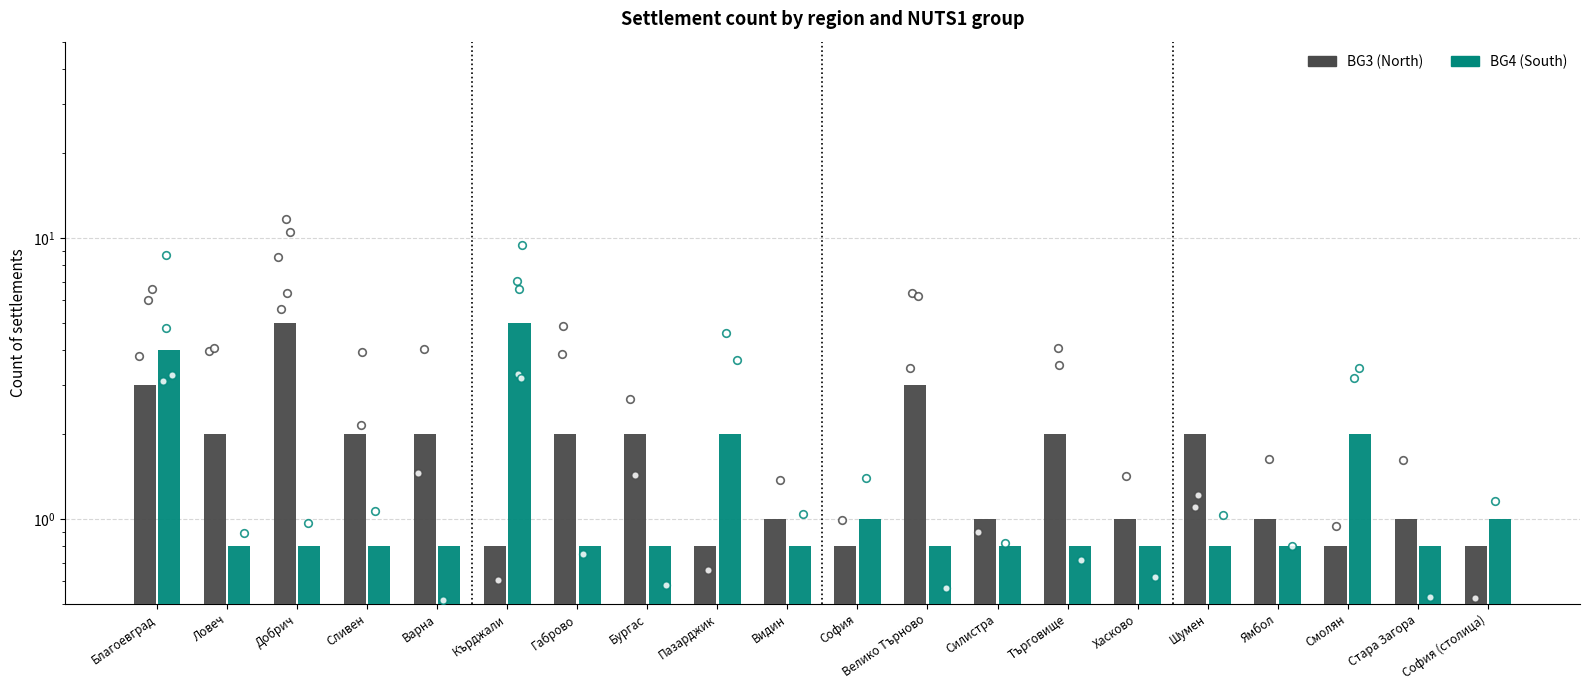

What is the total value across all series at Смолян?

2.8